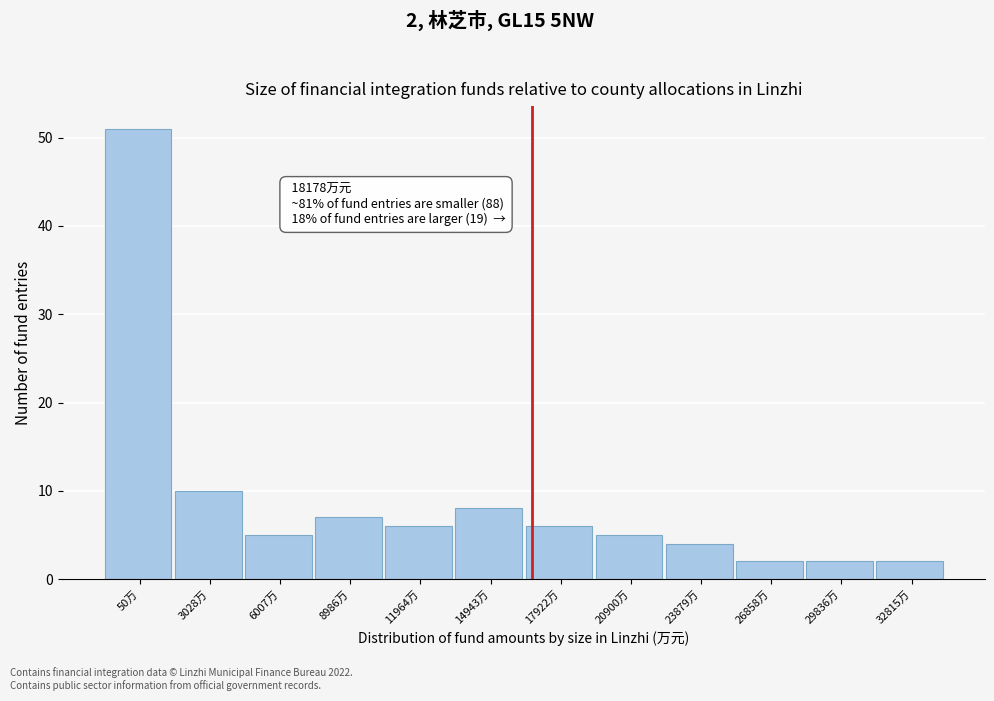

Reading right to left, what are all the values shown in this chart?

2	2	2	4	5	6	8	6	7	5	10	51